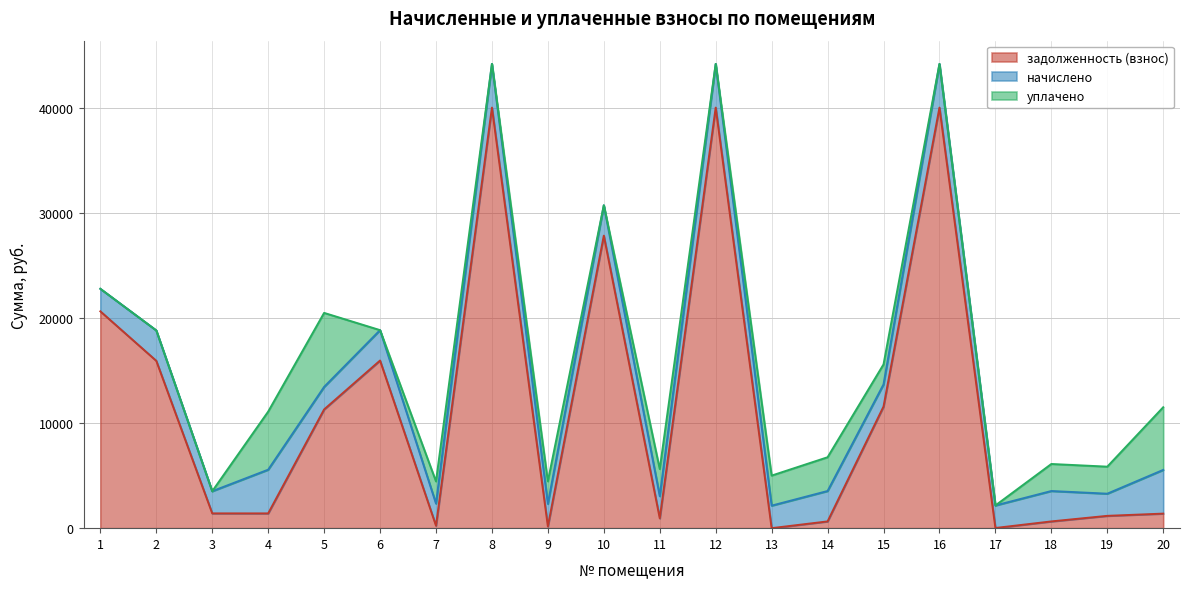

Rank the series at 8 from highest to lowest value.

задолженность (взнос), начислено, уплачено